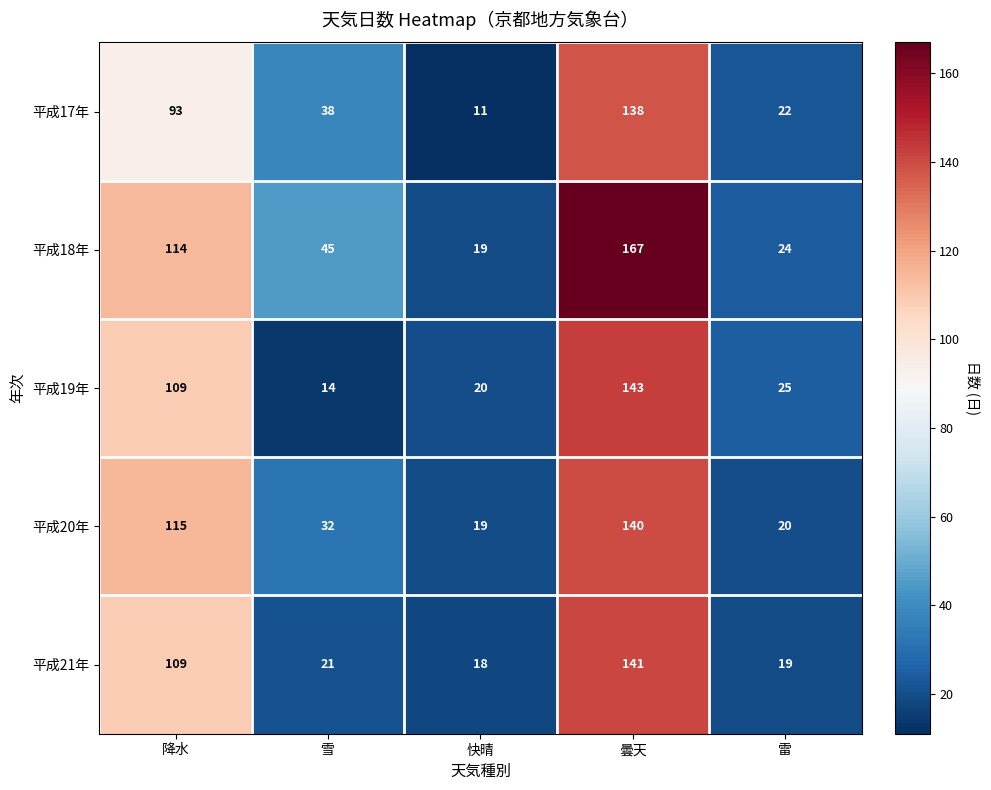

Which category has the highest value across all series?

曇天